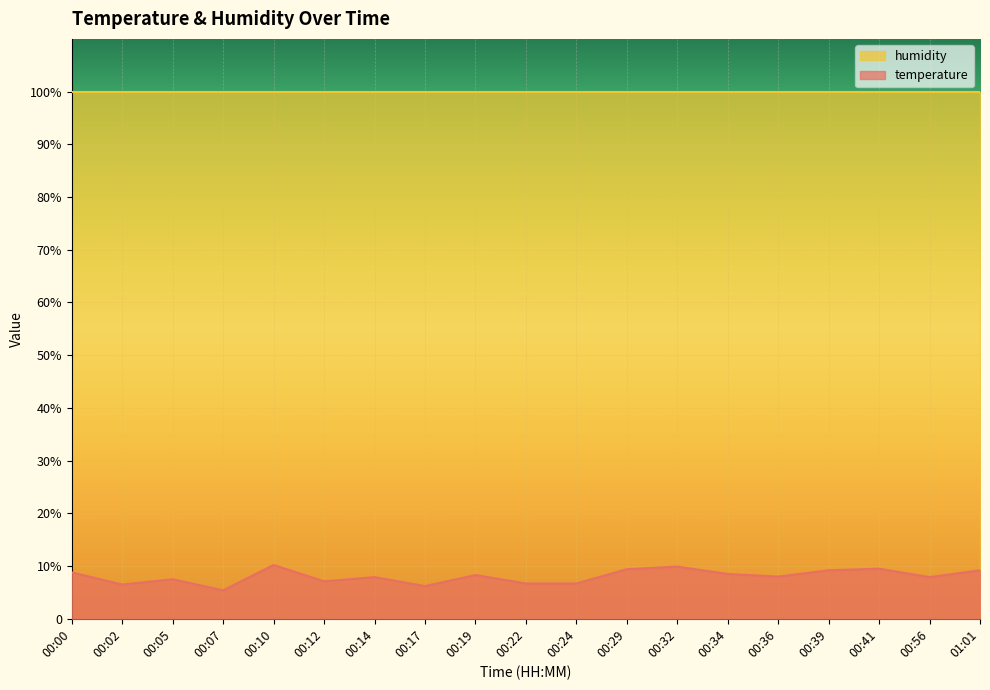

What is the label of the 16th point from the right?

00:07